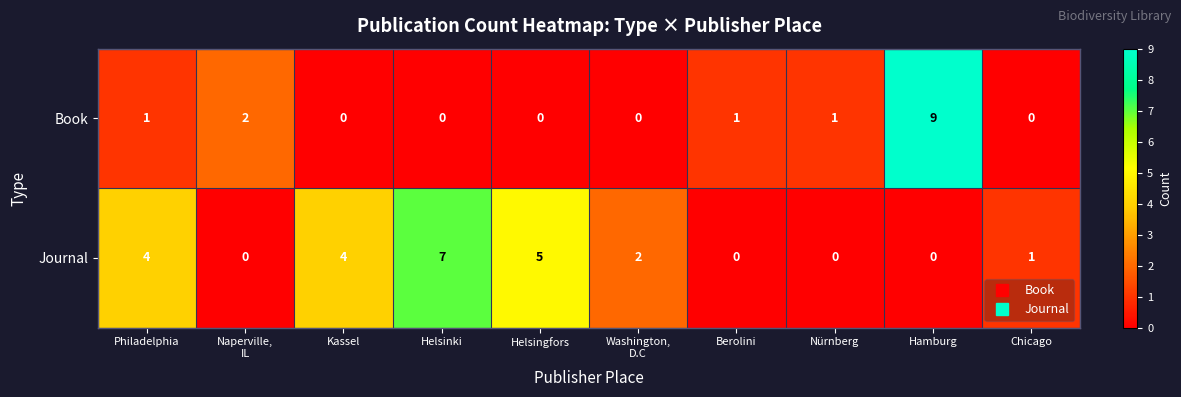

What is the sum of all Journal values?

23